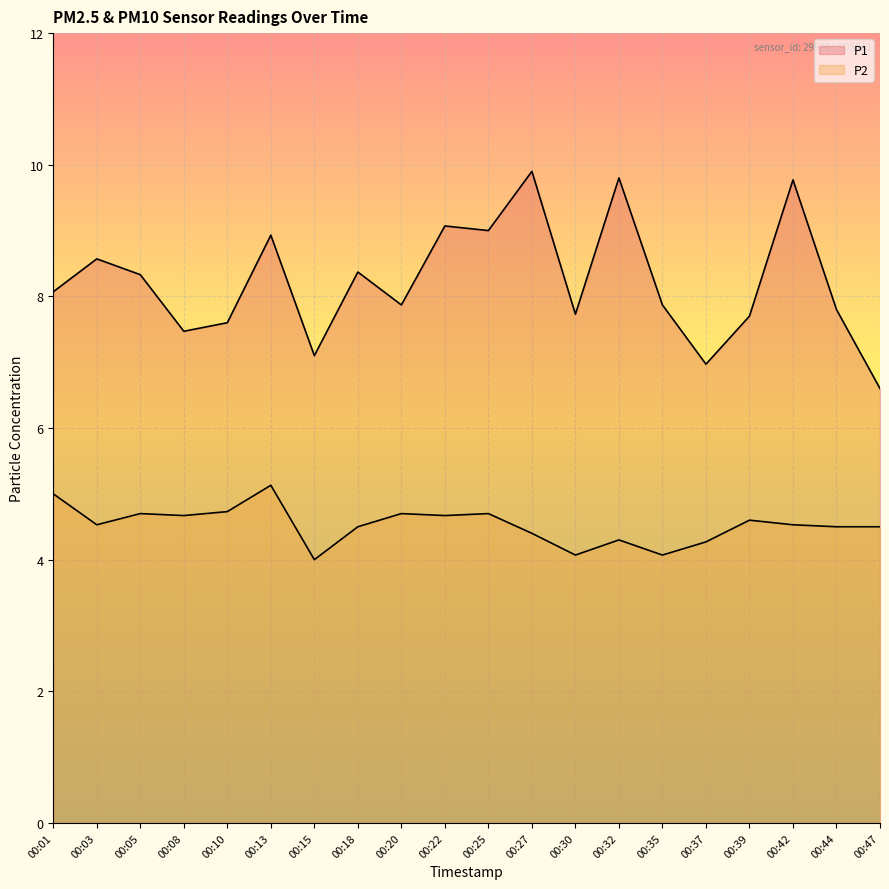

What is the average value of the P2 series?

4.5